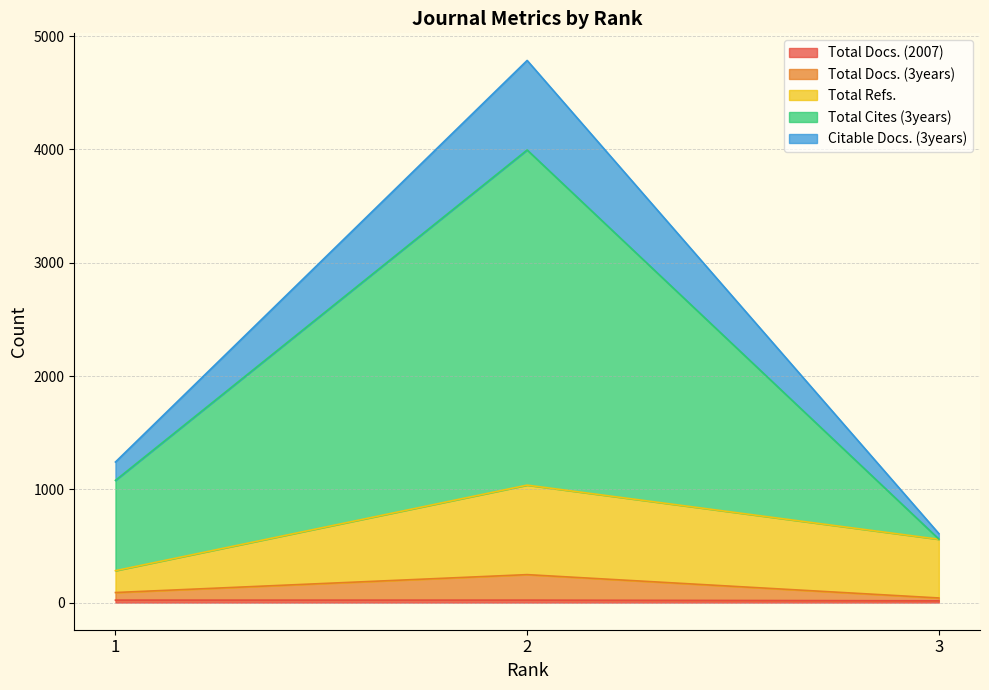

Which series changed the most between 2 and 3?

Total Cites (3years)